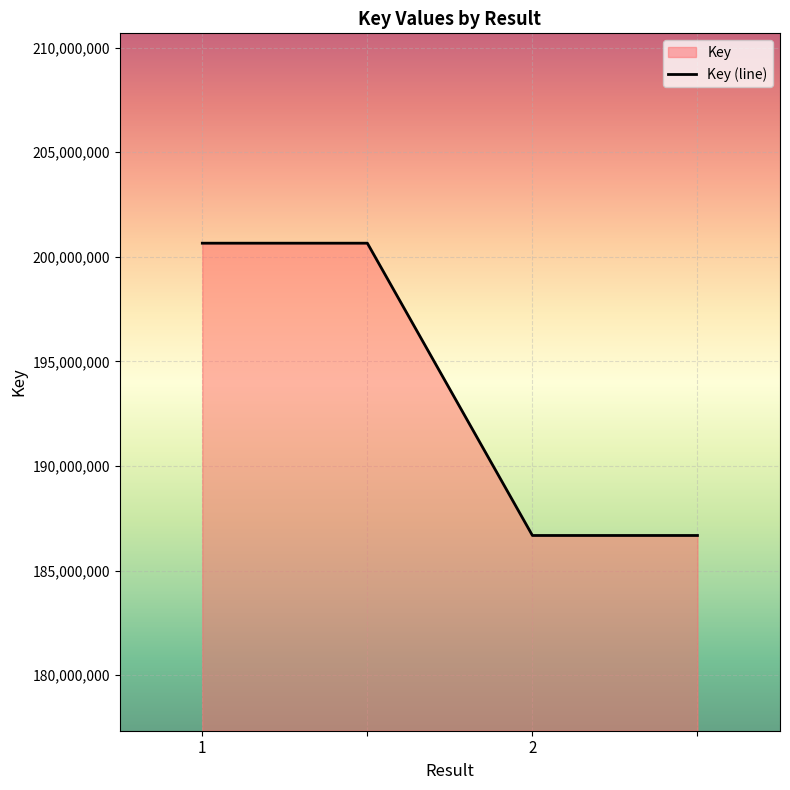

True or false: there are more than 0 points higher than both neighbors.

False